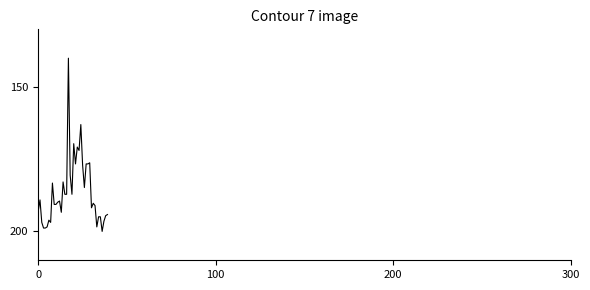

What is the smallest value displayed?

140.0